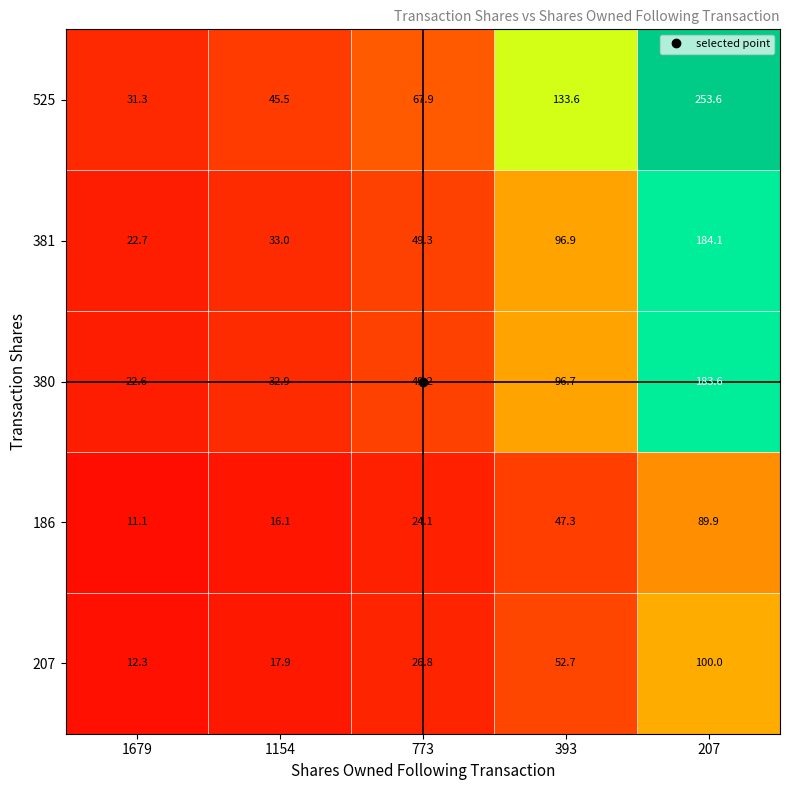

Which category has the highest value in the 525 series?

207